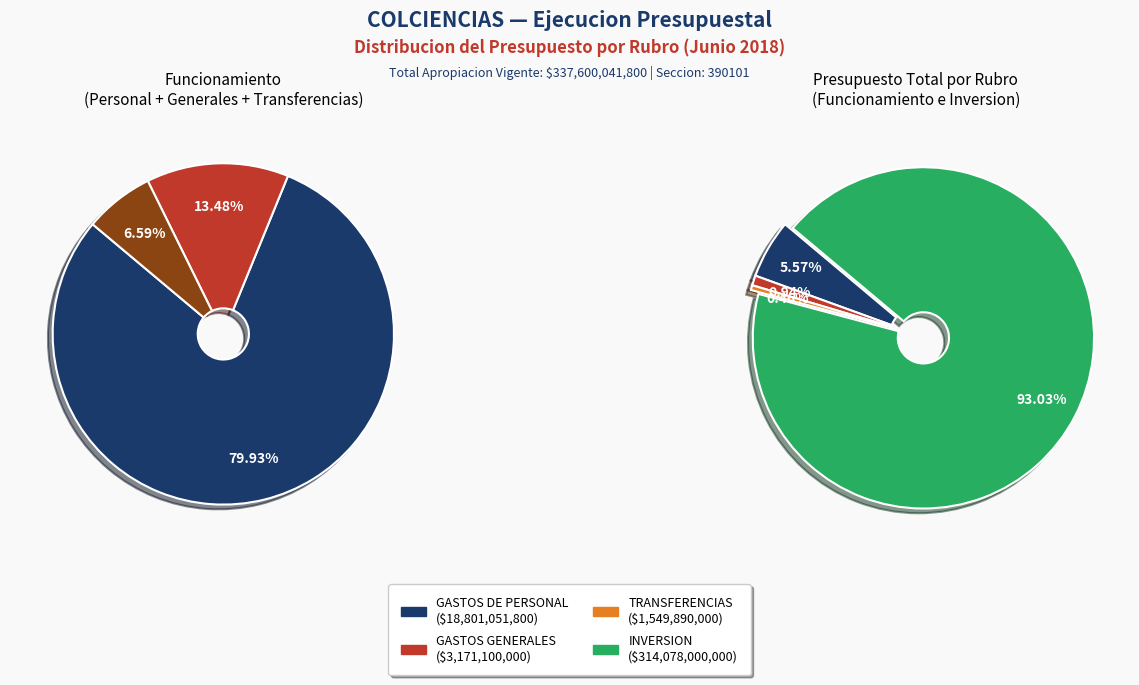

Is it true that INVERSION is 93% of the pie?

True